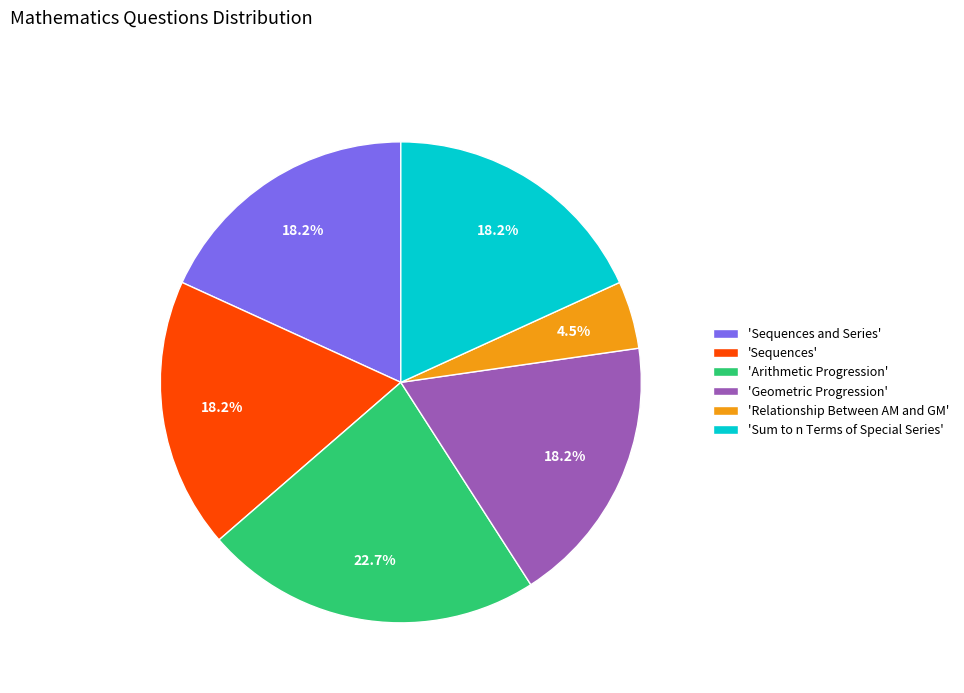

Count the number of slices in the pie.

6